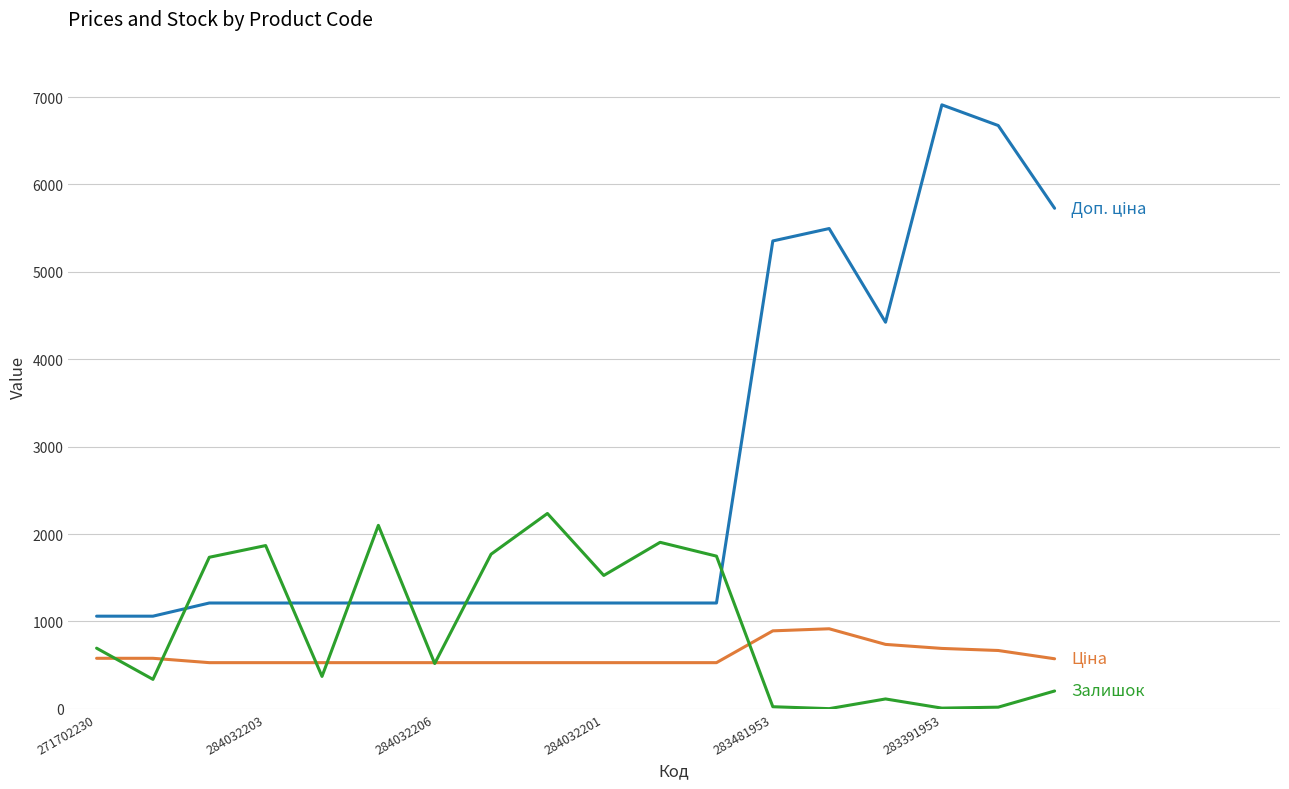

What is the maximum value shown in the chart?

6910.3